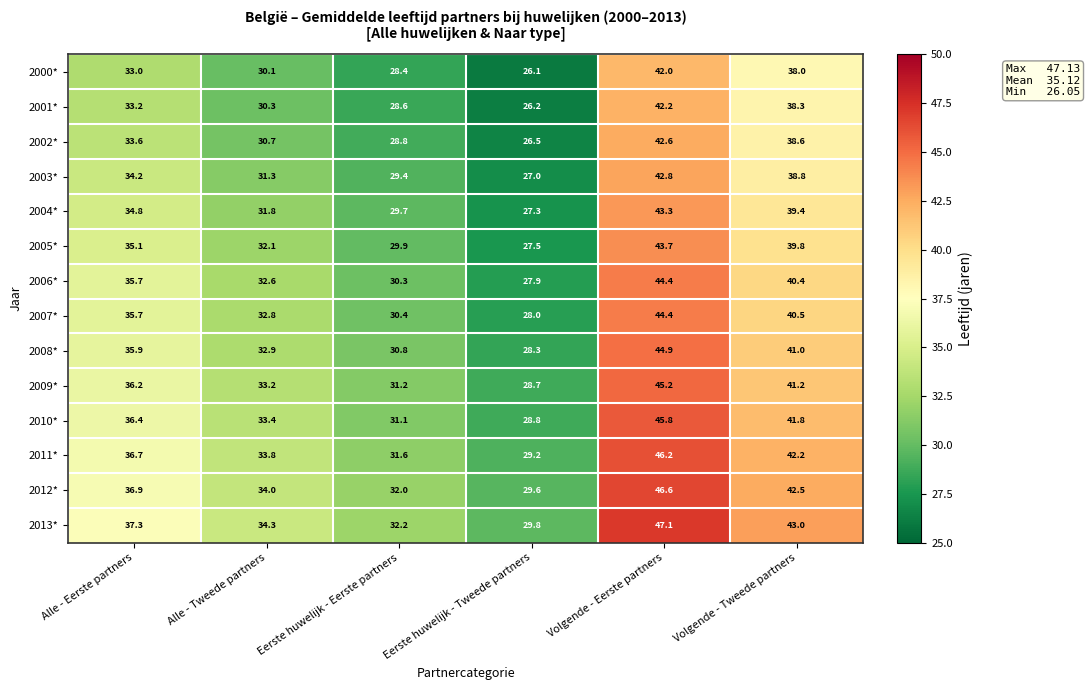

How many data points in 2006* are above 35?

3